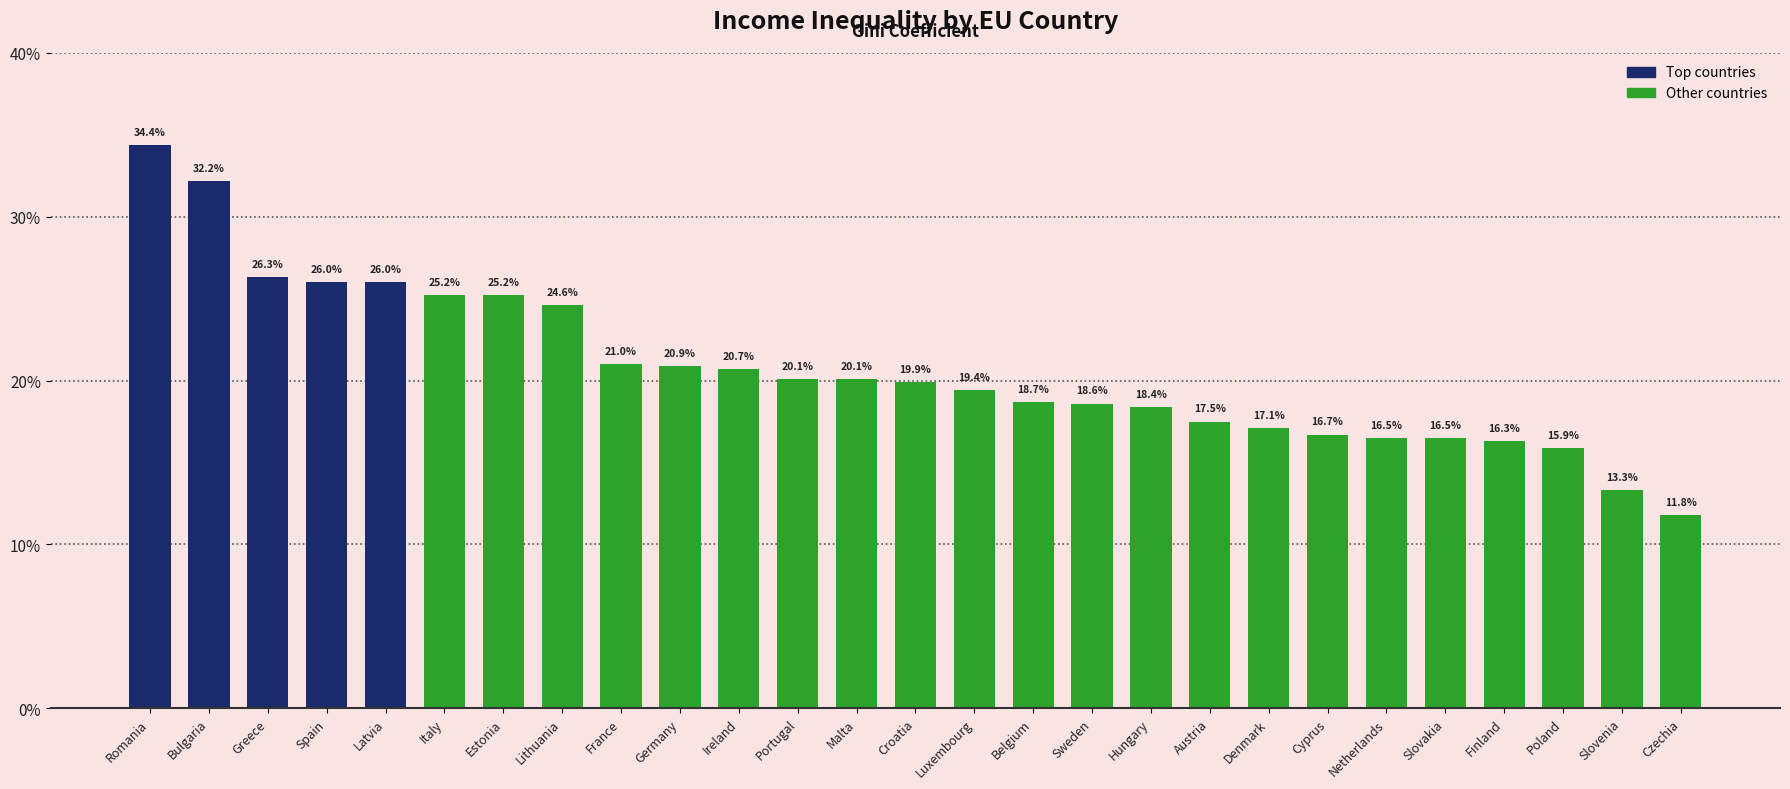

Does the chart contain any negative values?

No